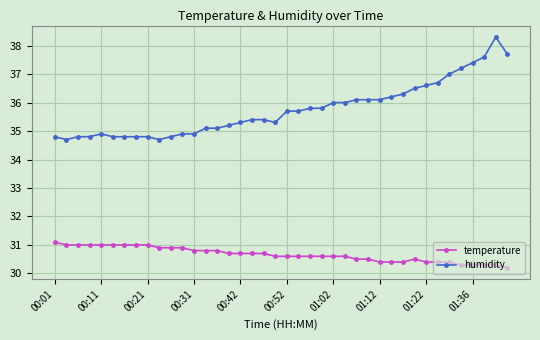

List the series in order of their peak value, lowest first.

temperature, humidity